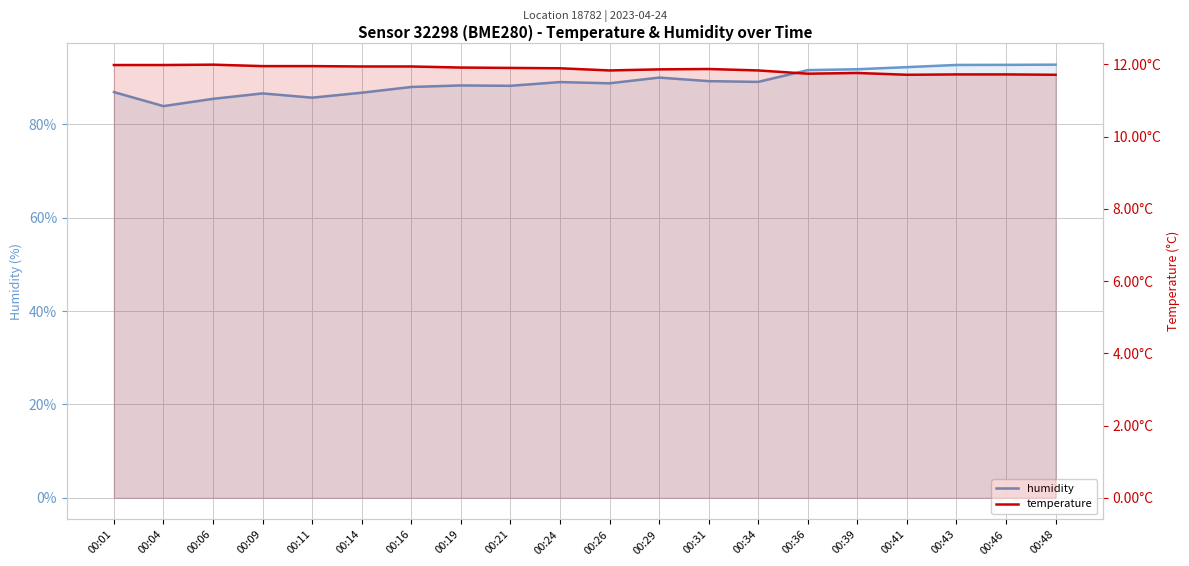

True or false: temperature and humidity cross at least once.

False